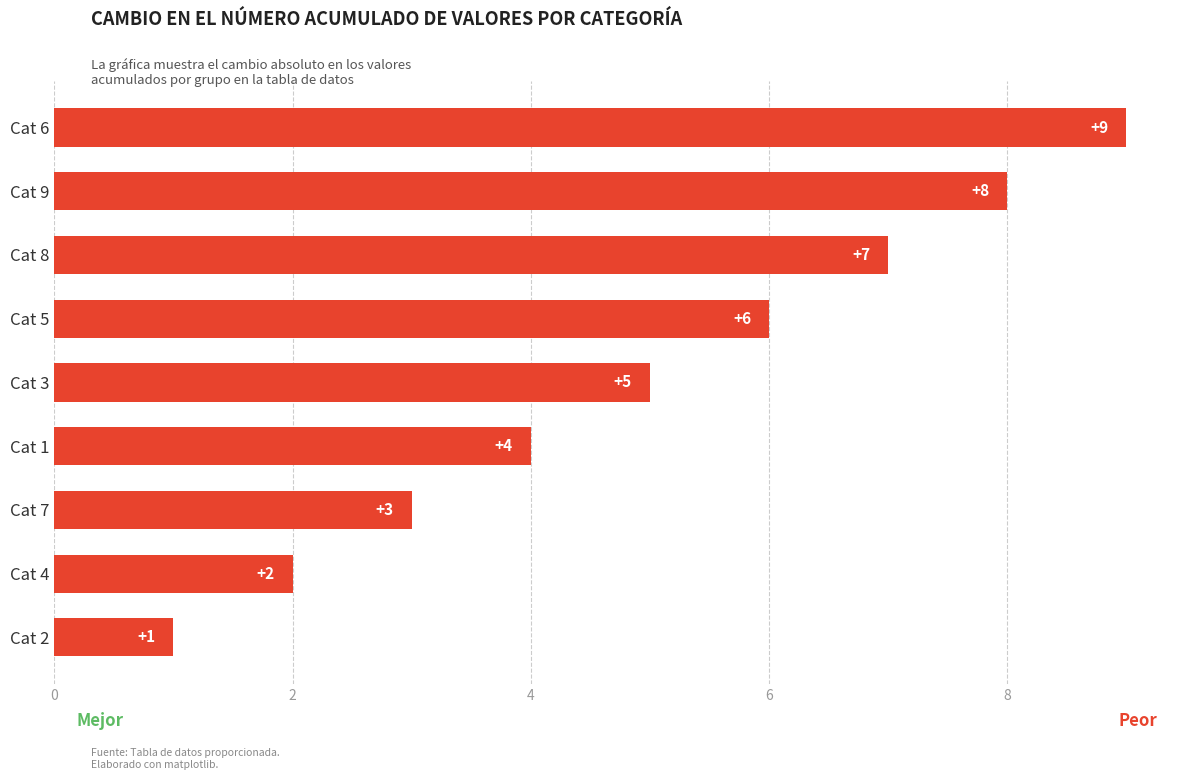

Count the number of categories in the chart.

9